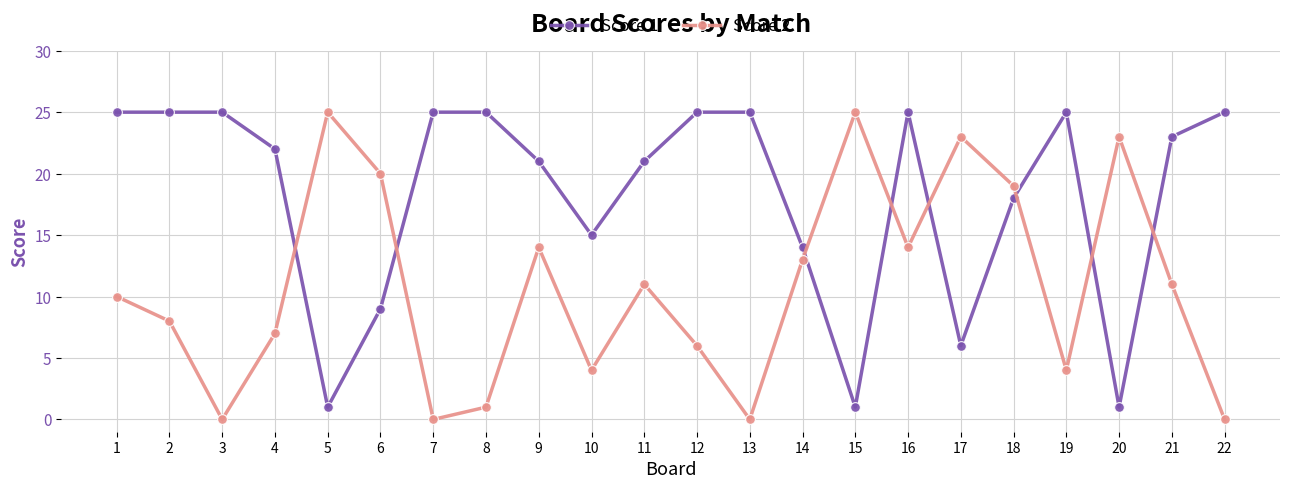

Count the number of categories in the chart.

22